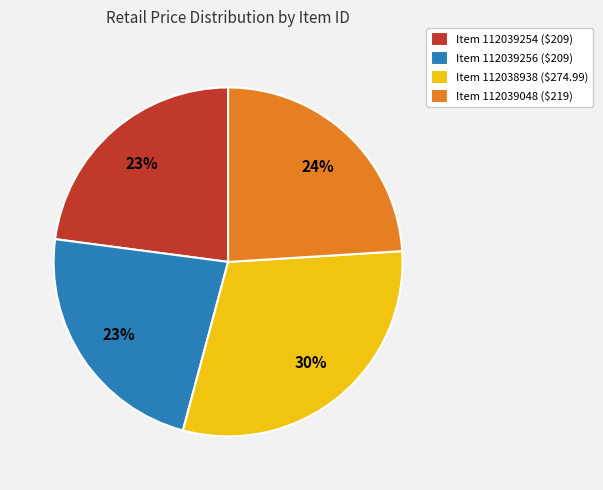

Count the number of slices in the pie.

4